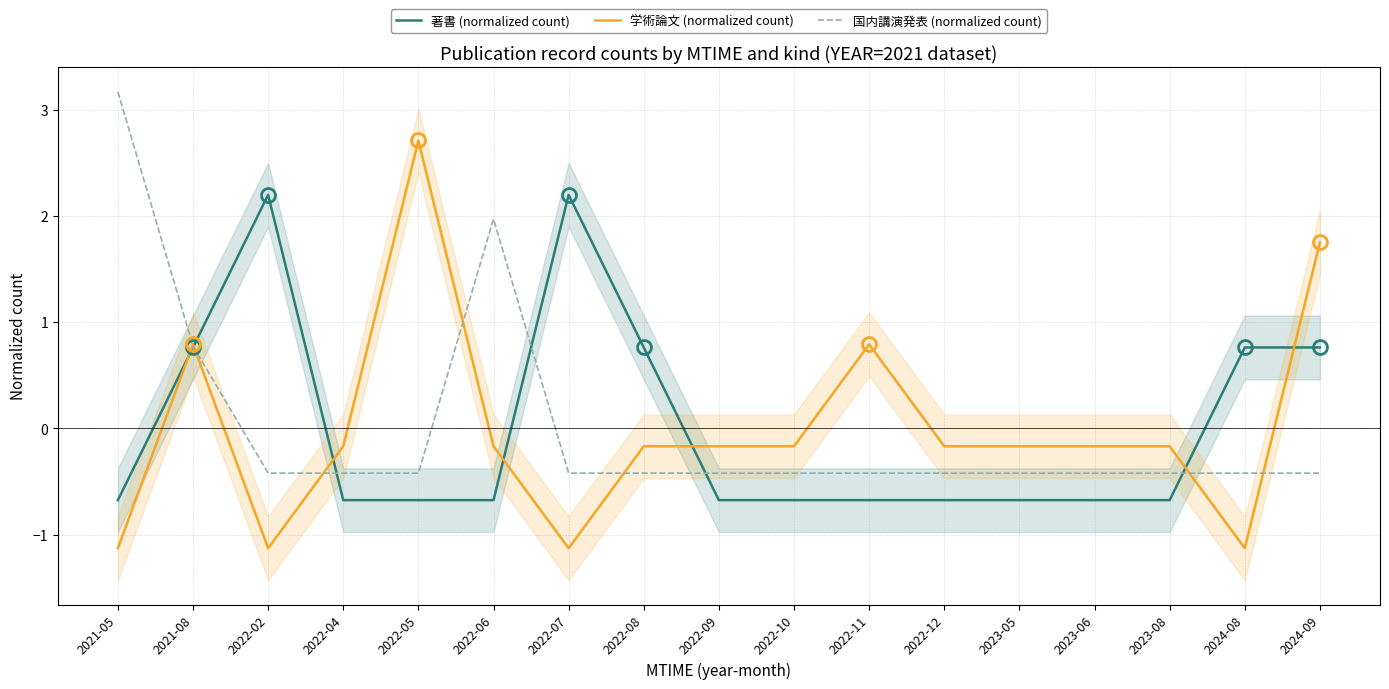

What is the minimum value shown in the chart?

-1.1